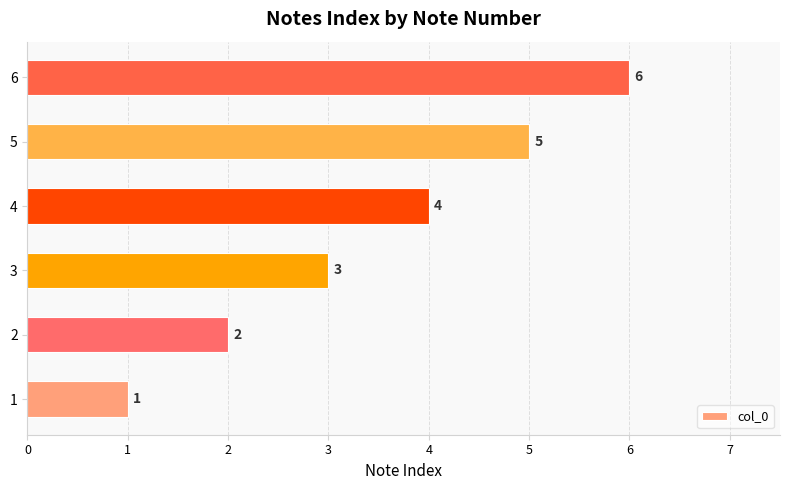

Which has a higher value, 1 or 3?

3